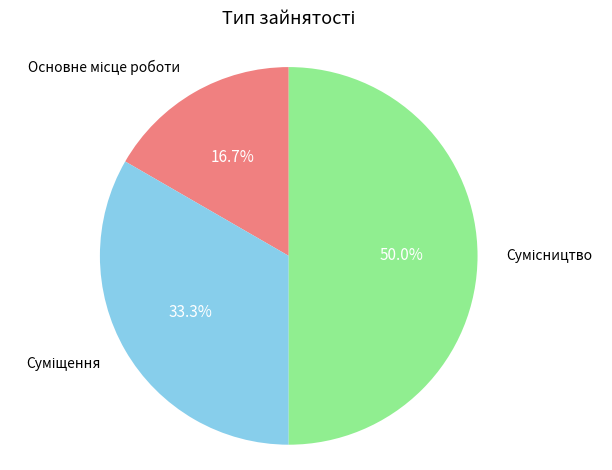

Does Основне місце роботи represent more than half of the total?

No